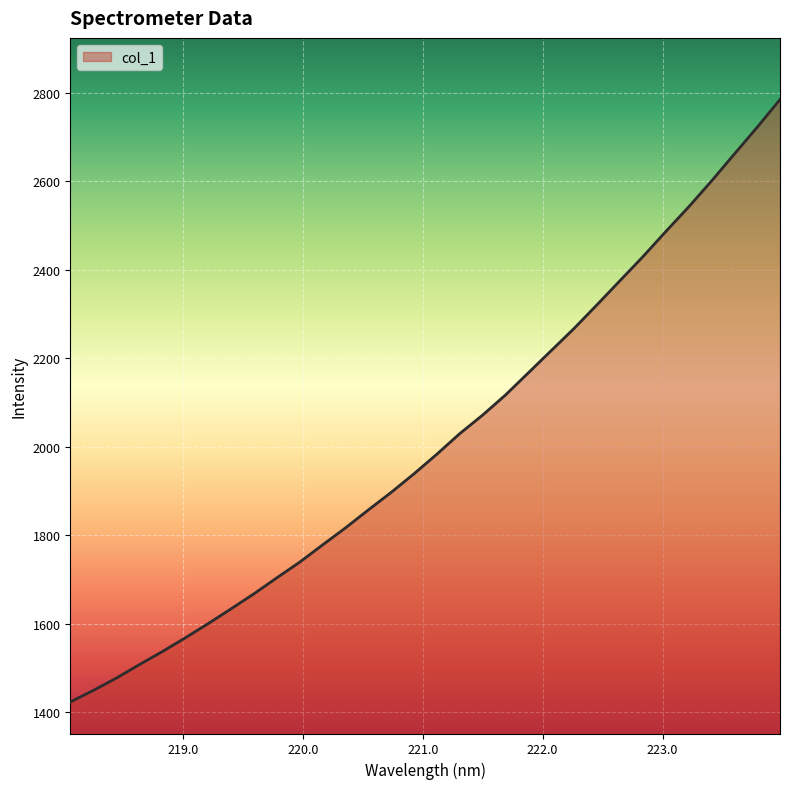

What is the difference between the maximum and second lowest values?

1335.5